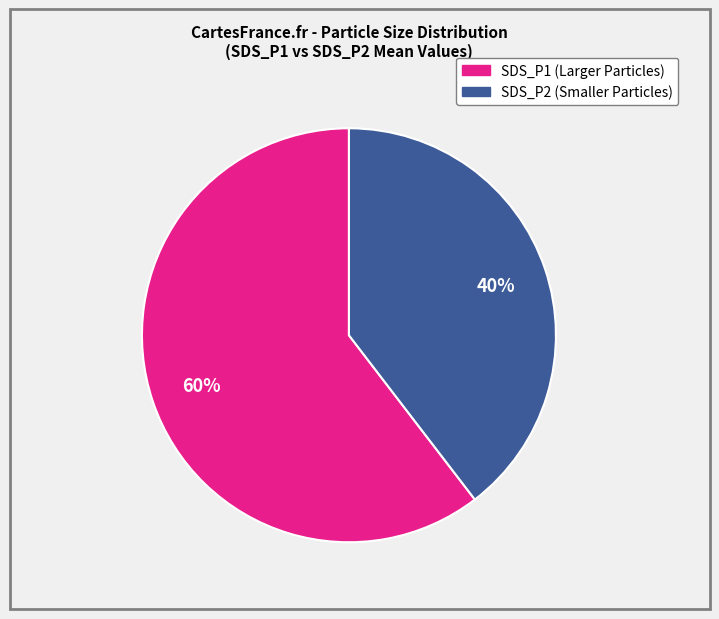

To the nearest percent, what is the average slice percentage?

50%